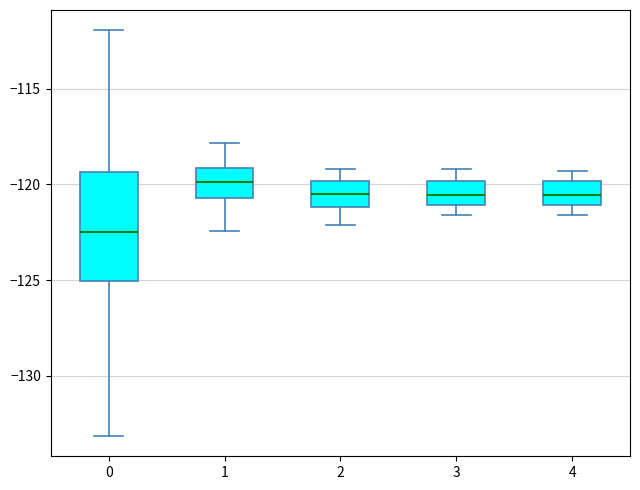

Which box has the lowest median line?

0